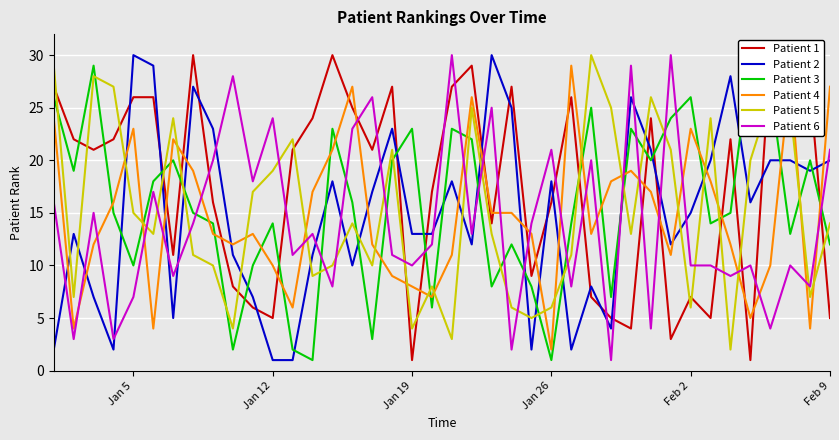

At which label does Patient 4 reach its minimum?

Jan 26